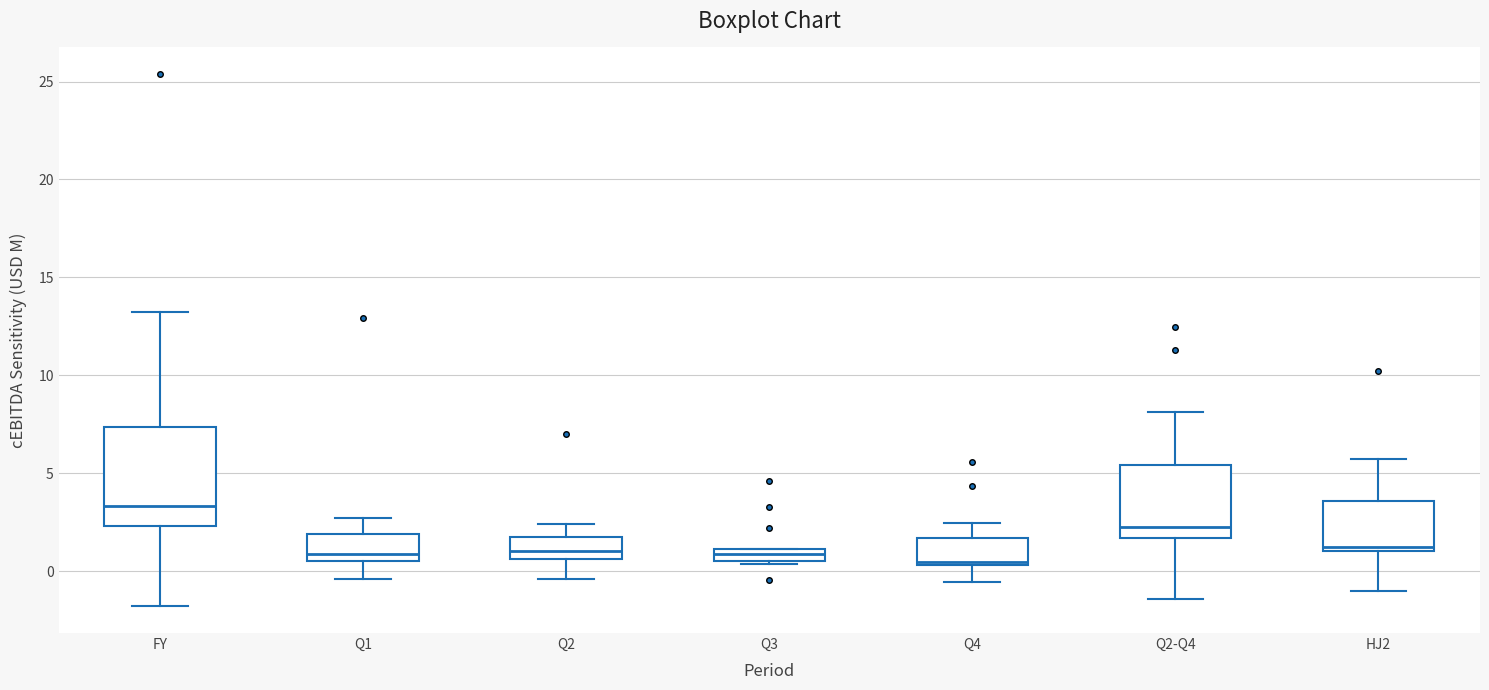

Where does the lower whisker of the box for Q2 end on the y-axis? The values are not printed on the chart, so give them approximately, as read against the axis.

-0.5